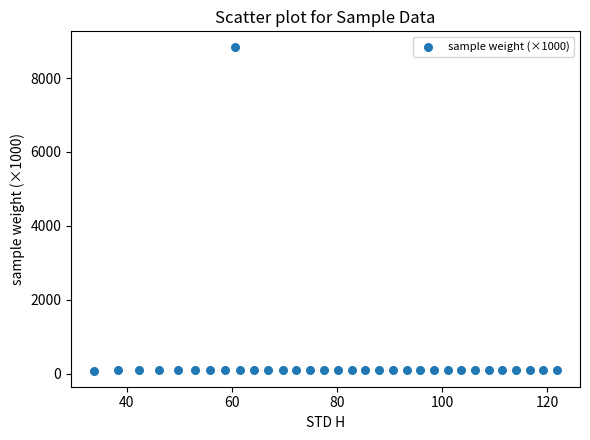

What is the range of Y values (max minus min)?

8738.0